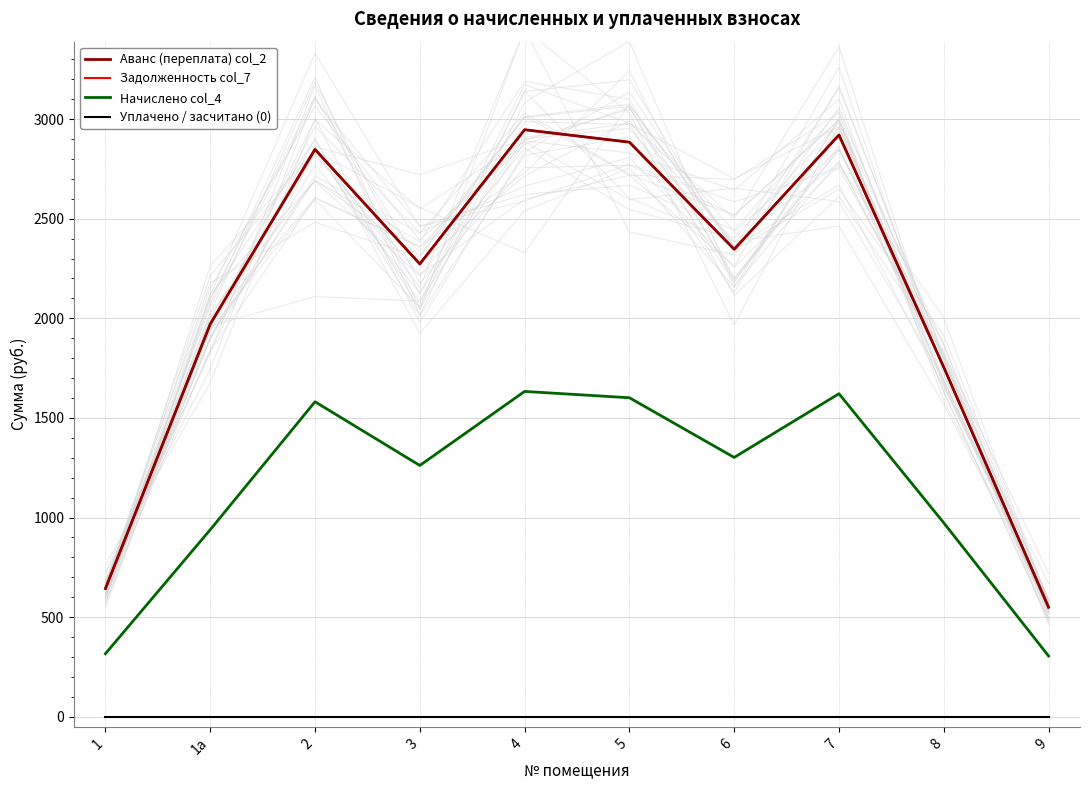

Where is the first local maximum for Задолженность col_7?

2